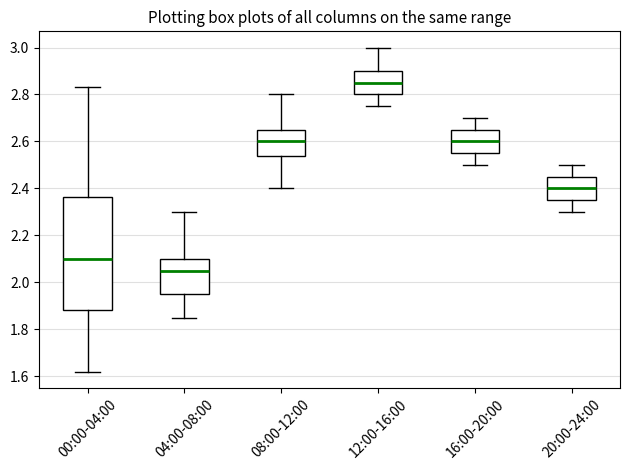

Reading left to right, transcribe this box plot: for each box, give where its median line is, the range the box spans, and where its two whiskers end, as read against the y-axis. The values are not printed on the chart, so give them approximately, as read against the axis.

00:00-04:00: median 2.10, box 1.88 to 2.36, whiskers 1.62 to 2.84
04:00-08:00: median 2.06, box 1.96 to 2.10, whiskers 1.86 to 2.30
08:00-12:00: median 2.60, box 2.54 to 2.66, whiskers 2.40 to 2.80
12:00-16:00: median 2.86, box 2.80 to 2.90, whiskers 2.76 to 3.00
16:00-20:00: median 2.60, box 2.56 to 2.66, whiskers 2.50 to 2.70
20:00-24:00: median 2.40, box 2.36 to 2.46, whiskers 2.30 to 2.50